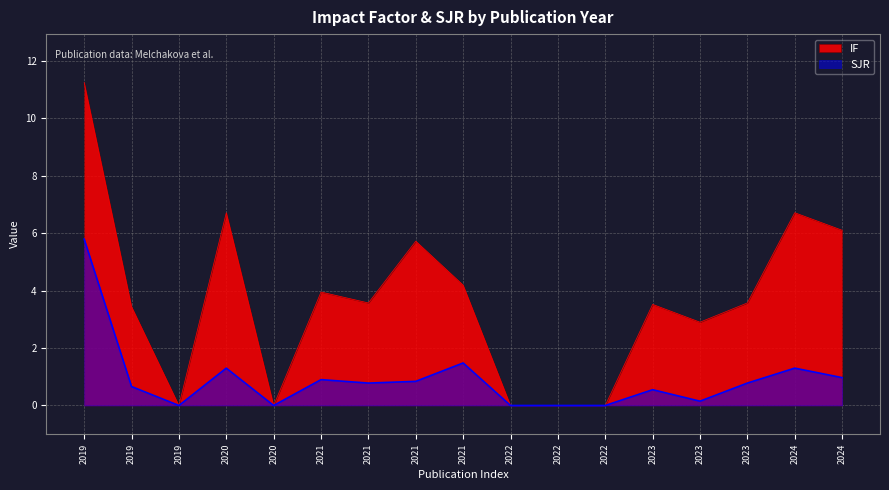

The SJR series shows 0.2 at 2023. True or false?

False